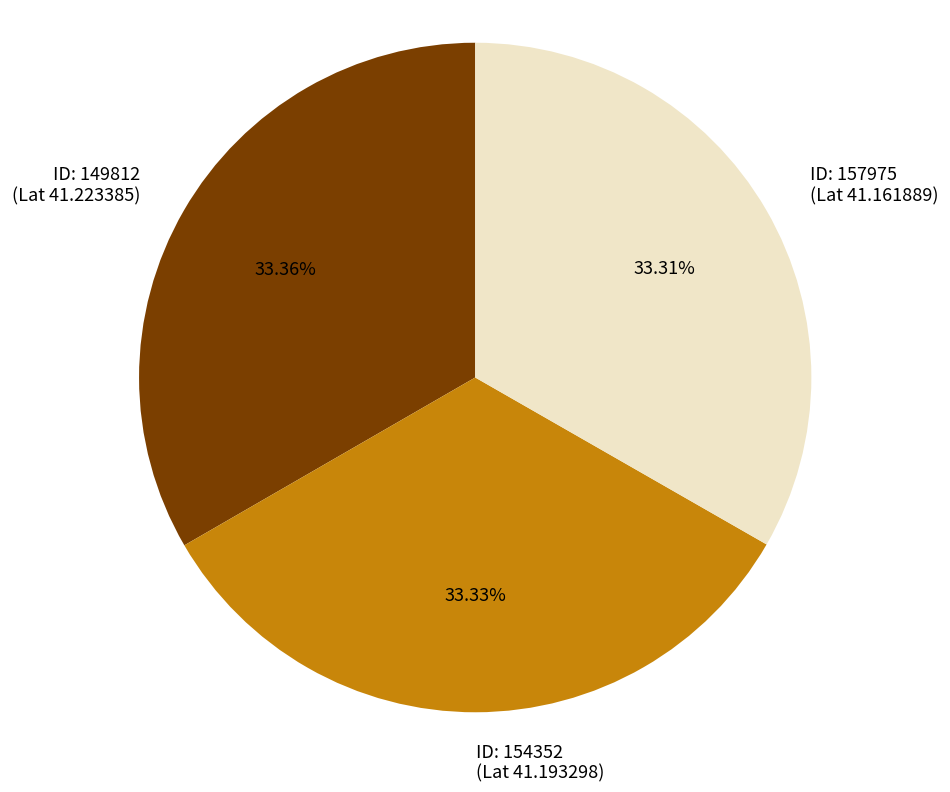

Is there a majority slice in this chart?

No